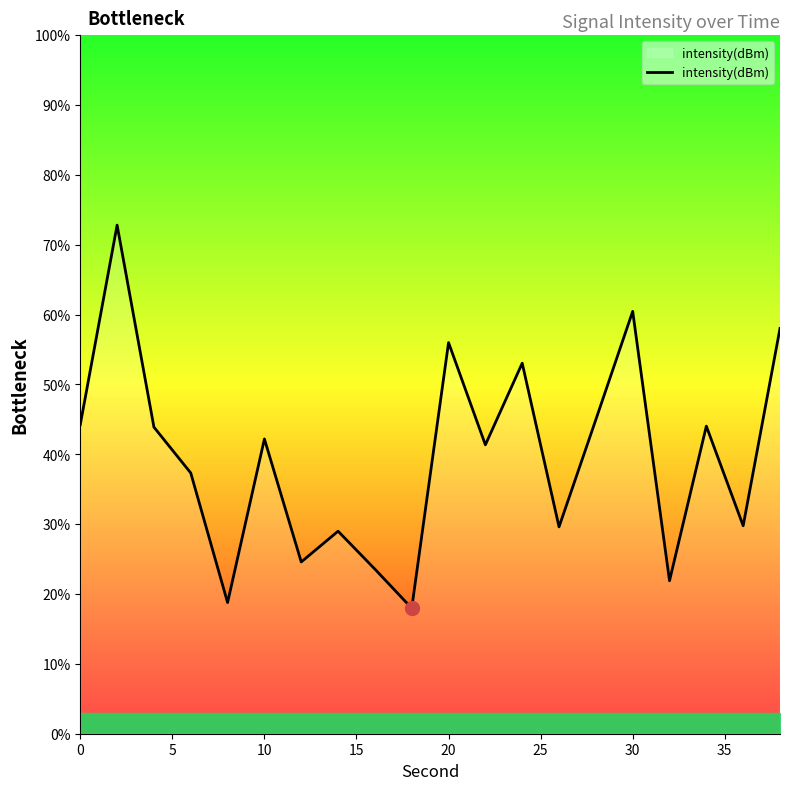

What is the average value?

39.7